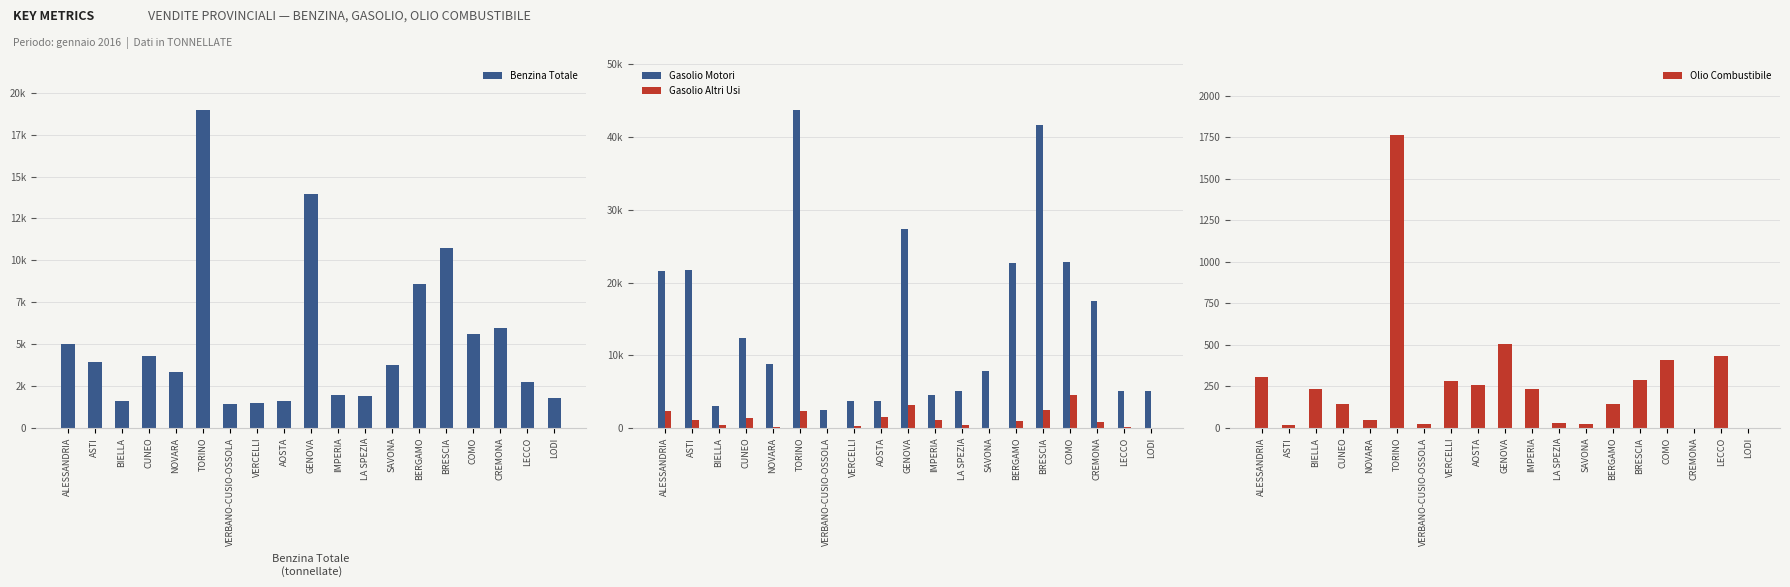

What position from the right is AOSTA?

11